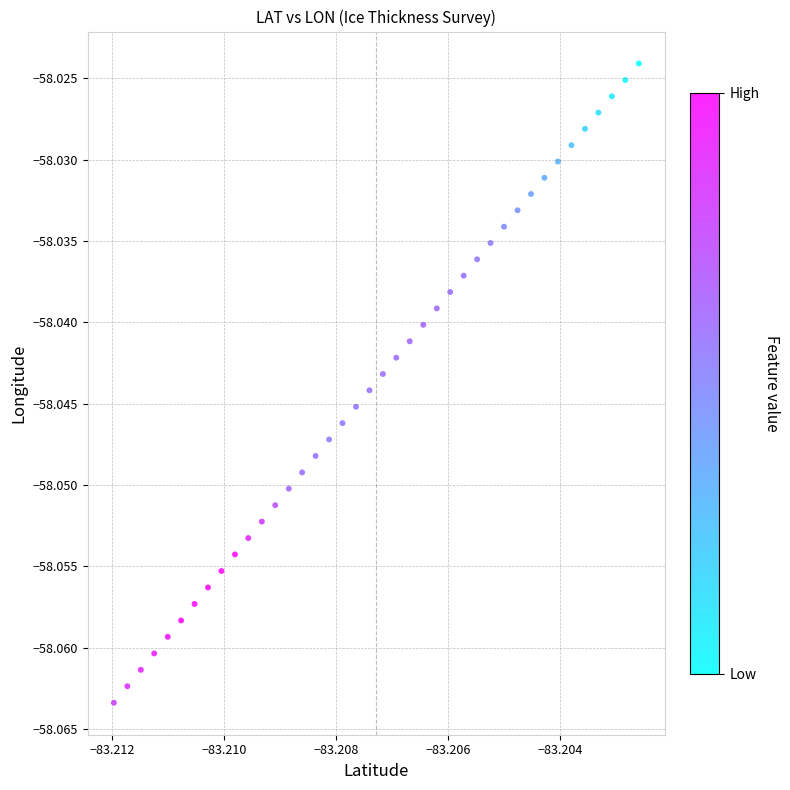

How many points are shown in the scatter plot?

40